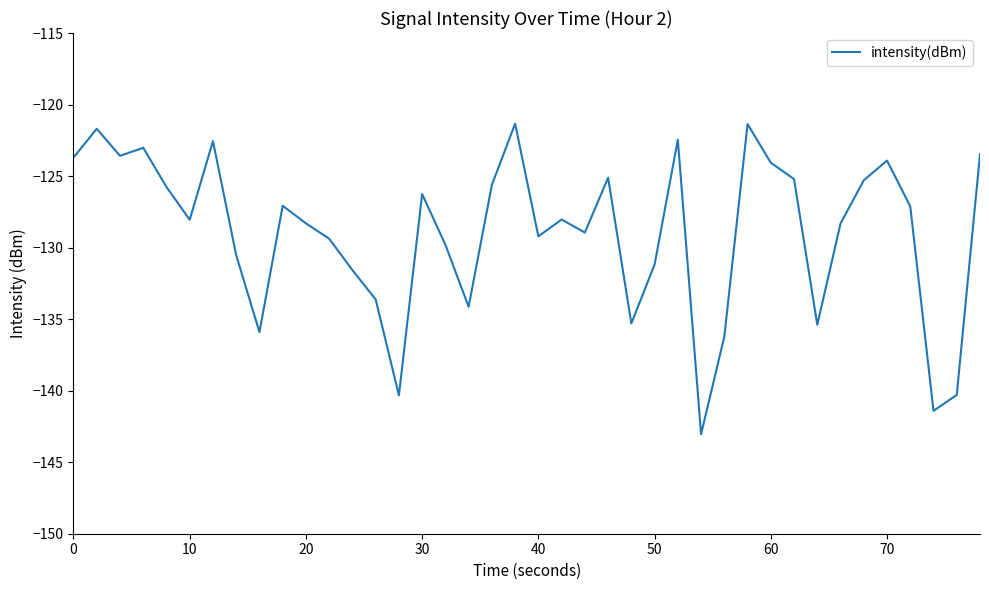

What is the difference between the maximum and minimum values?

21.7